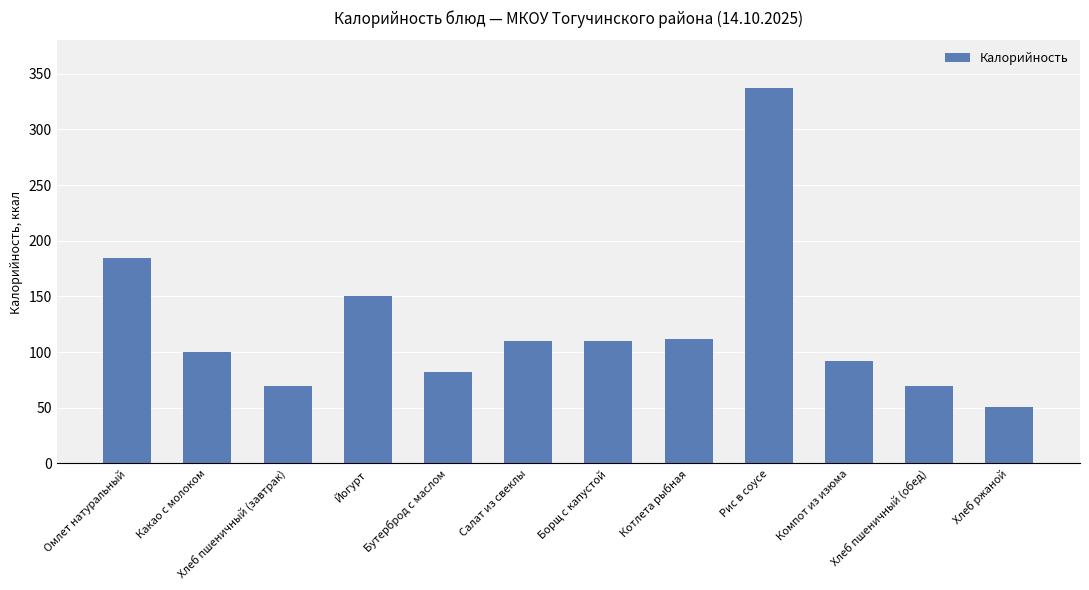

What position from the right is Омлет натуральный?

12